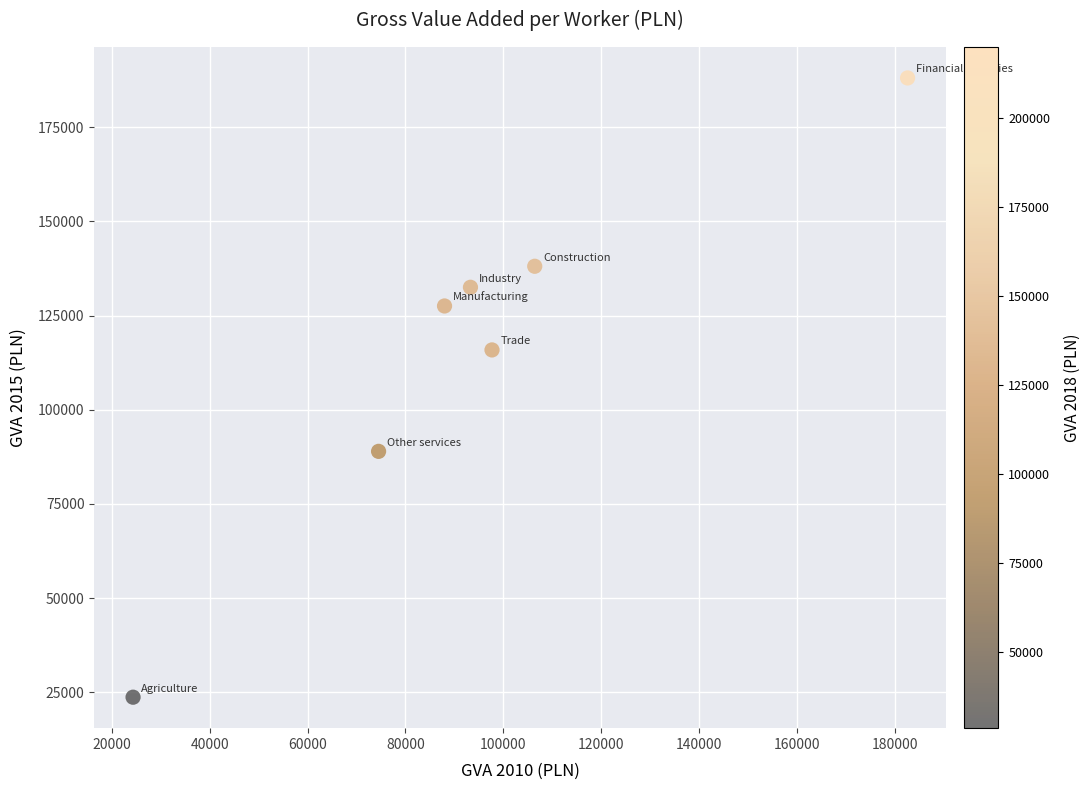

What is the average X value?

95268